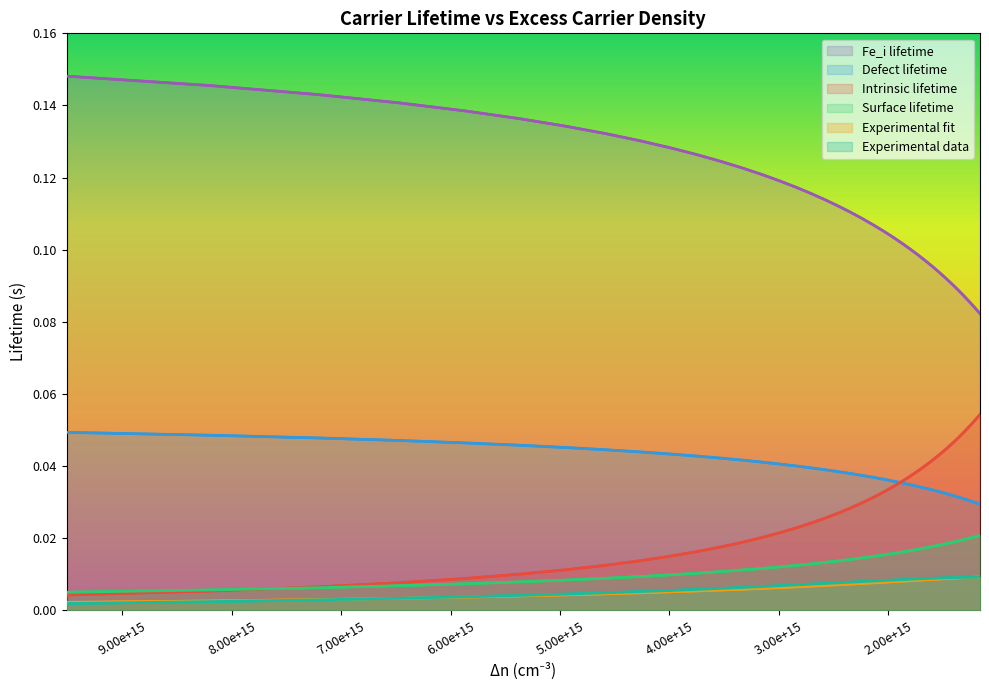

What are all the series names shown in the legend?

Intrinsic lifetime, Defect lifetime, Surface lifetime, Fe_i lifetime, Experimental fit, Experimental data